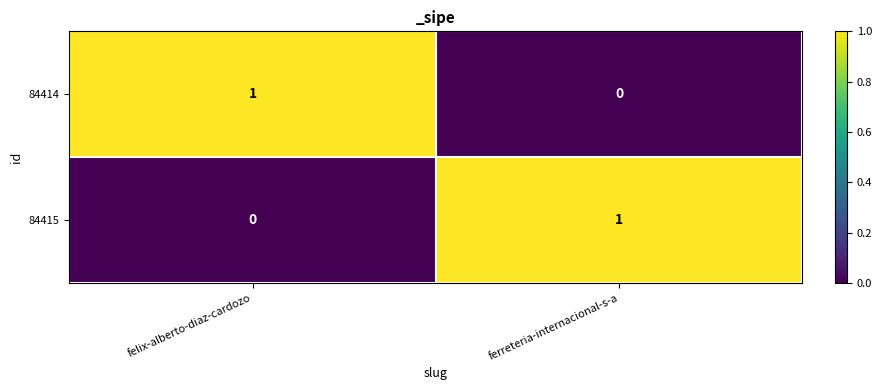

Rank the series at ferreteria-internacional-s-a from highest to lowest value.

84415, 84414